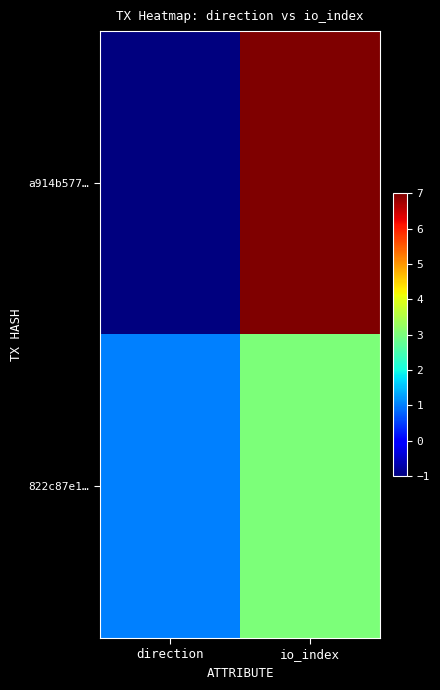

Which category has the lowest value across all series?

direction